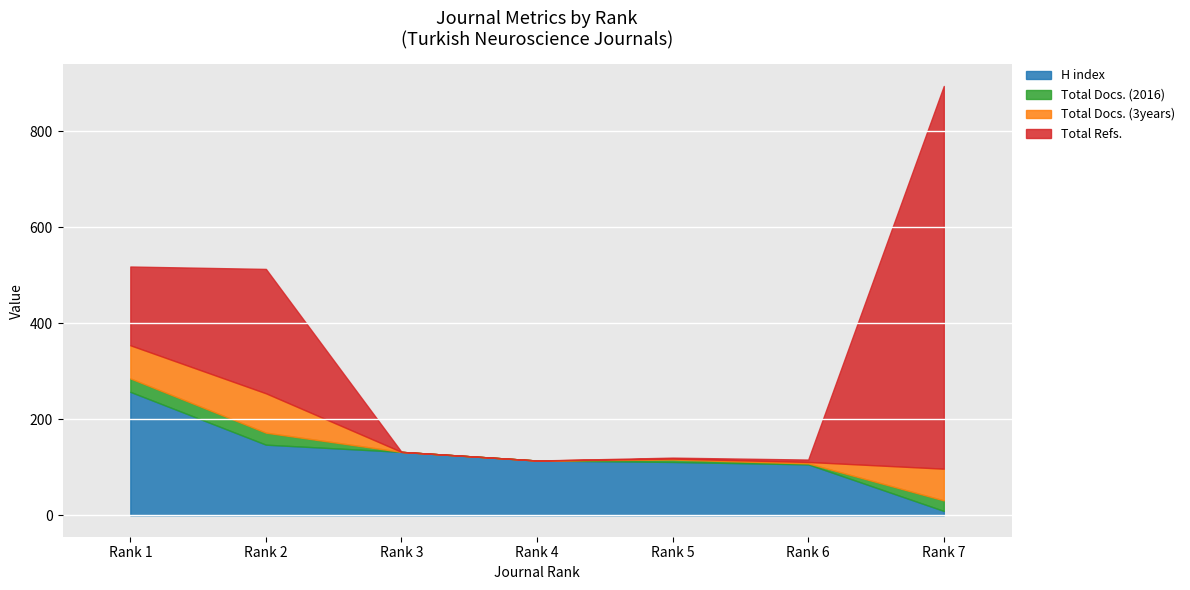

How many positive values does the Total Docs. (2016) series have?

5